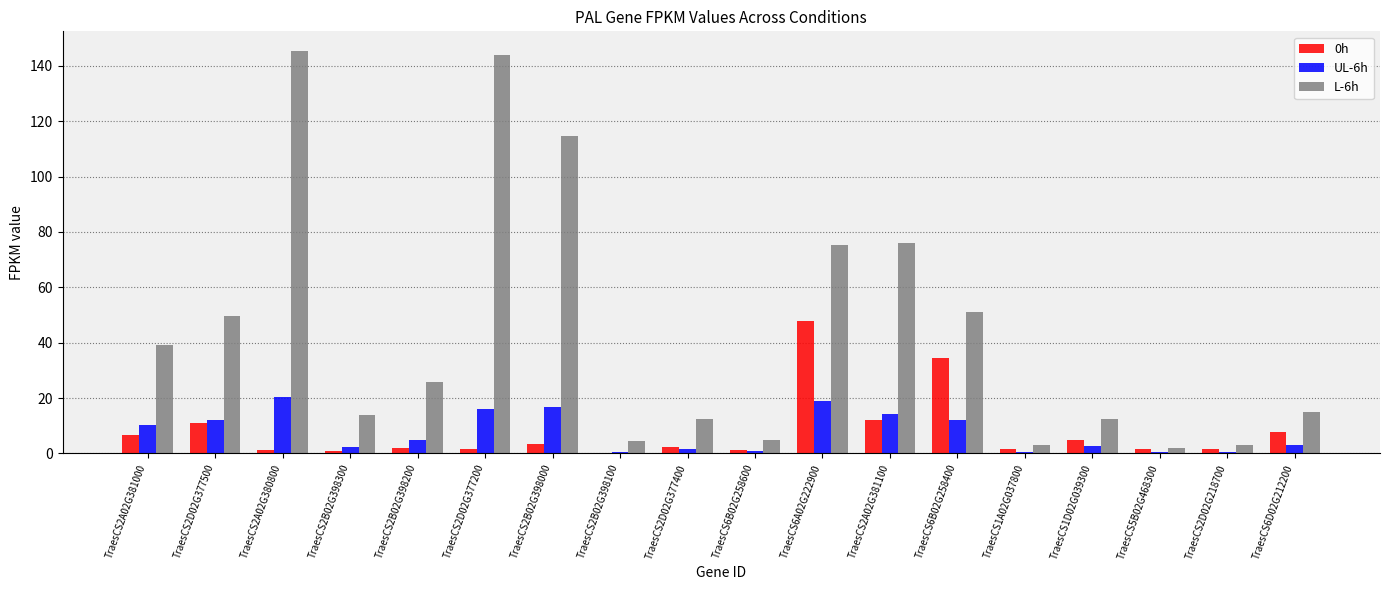

Which category has the highest value in the 0h series?

TraesCS6A02G222900